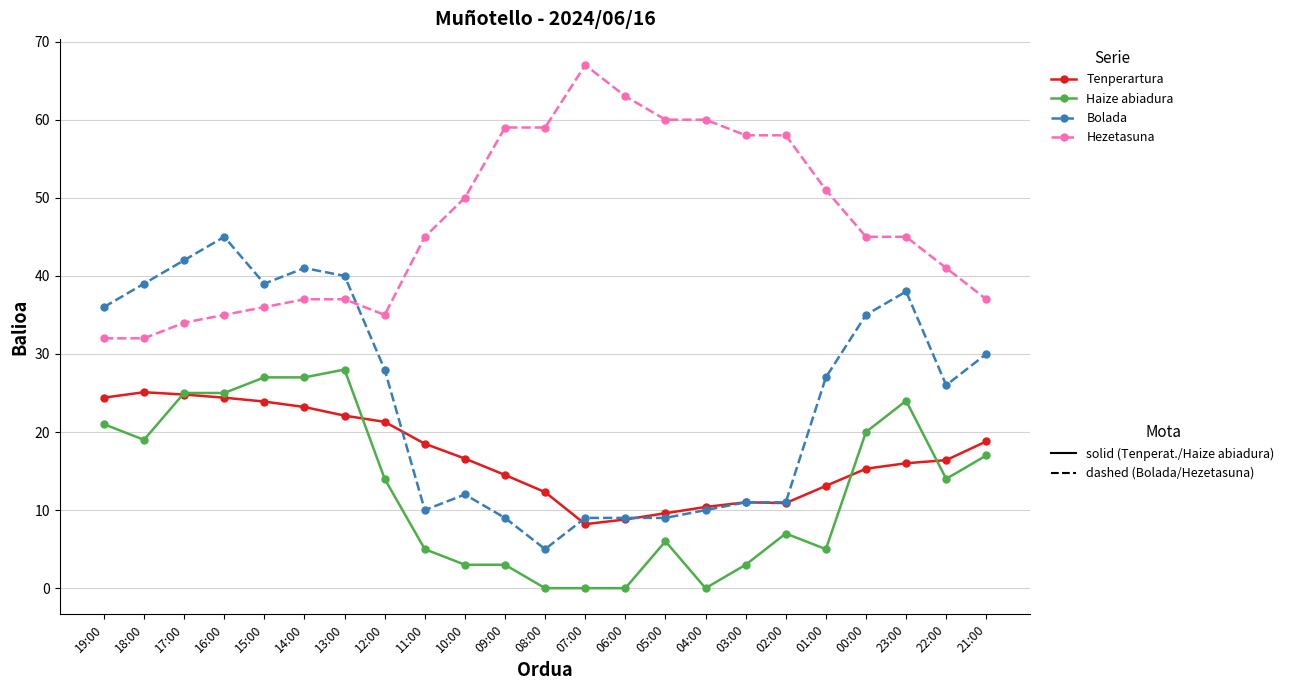

What is the total value across all series at 02:00?

86.9